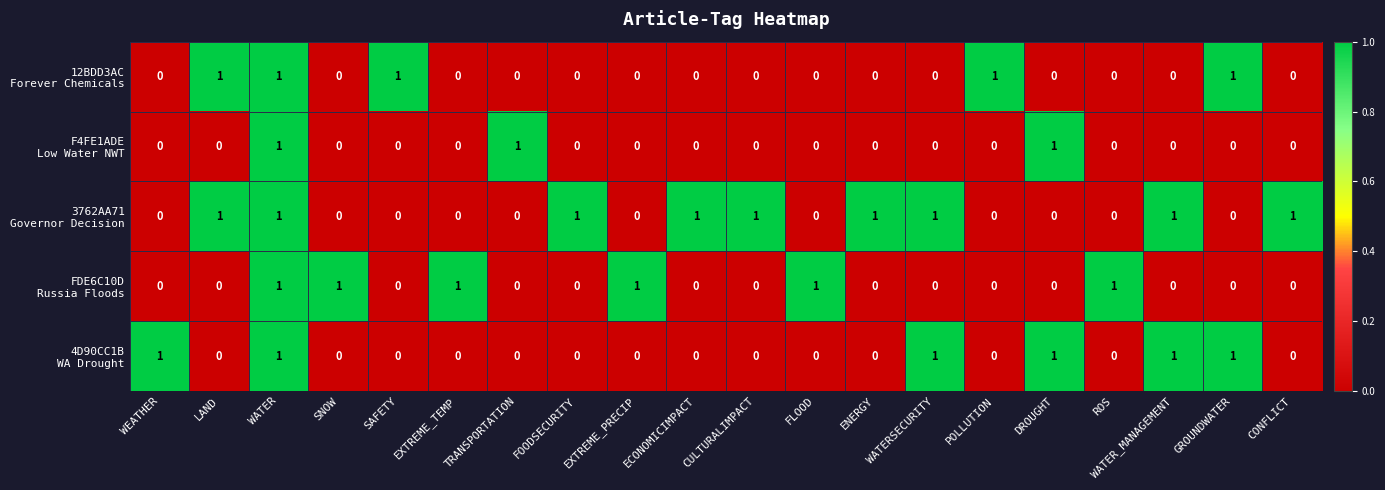

At which category is the sum across all series the highest?

WATER